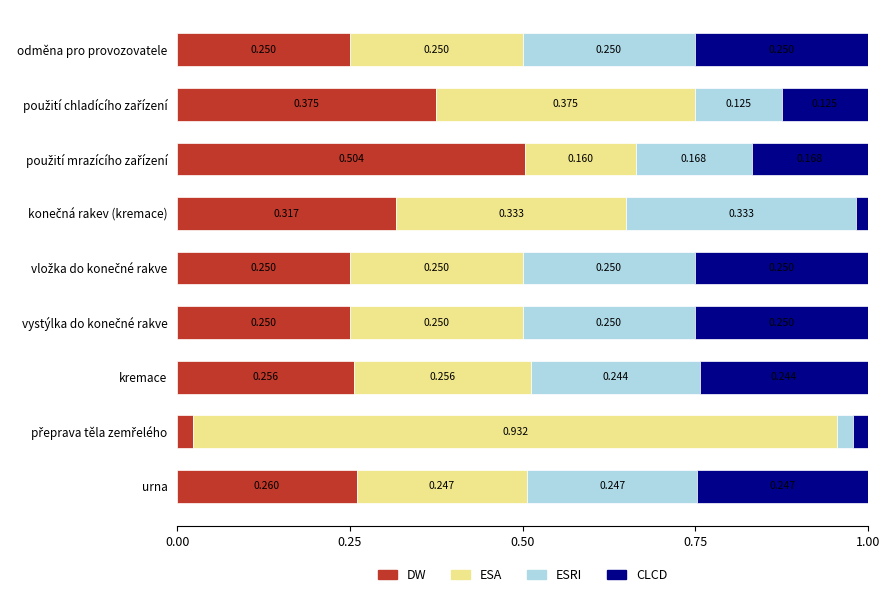

What is the value of the DW bar at the 3rd from the left?

0.5